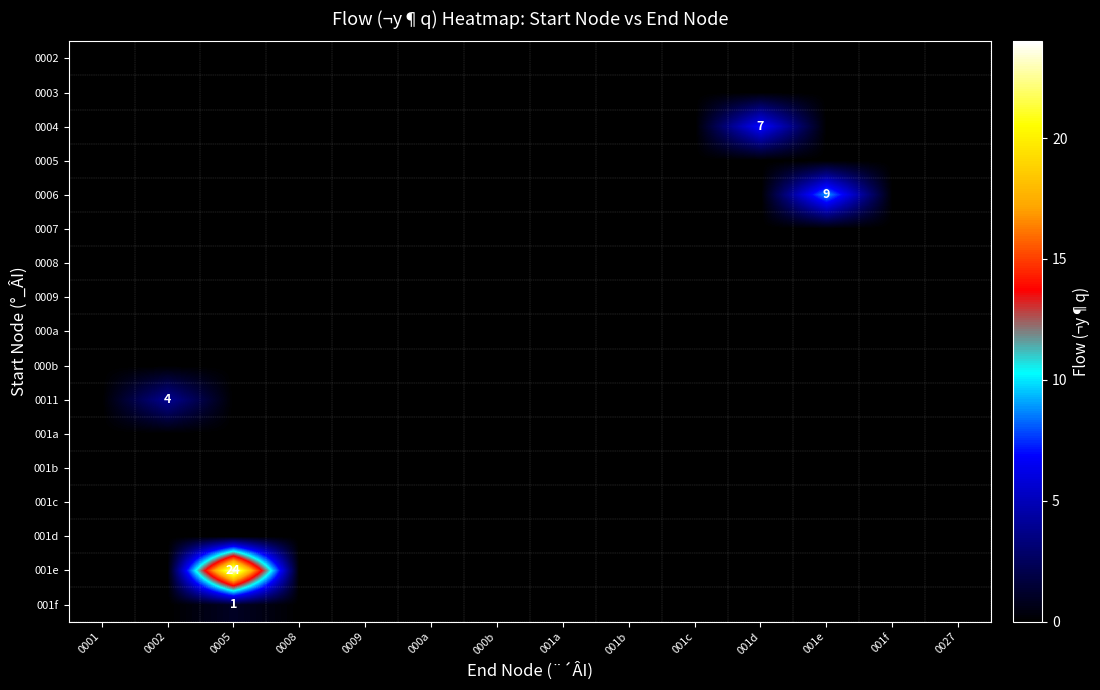

How many series are shown in this chart?

17